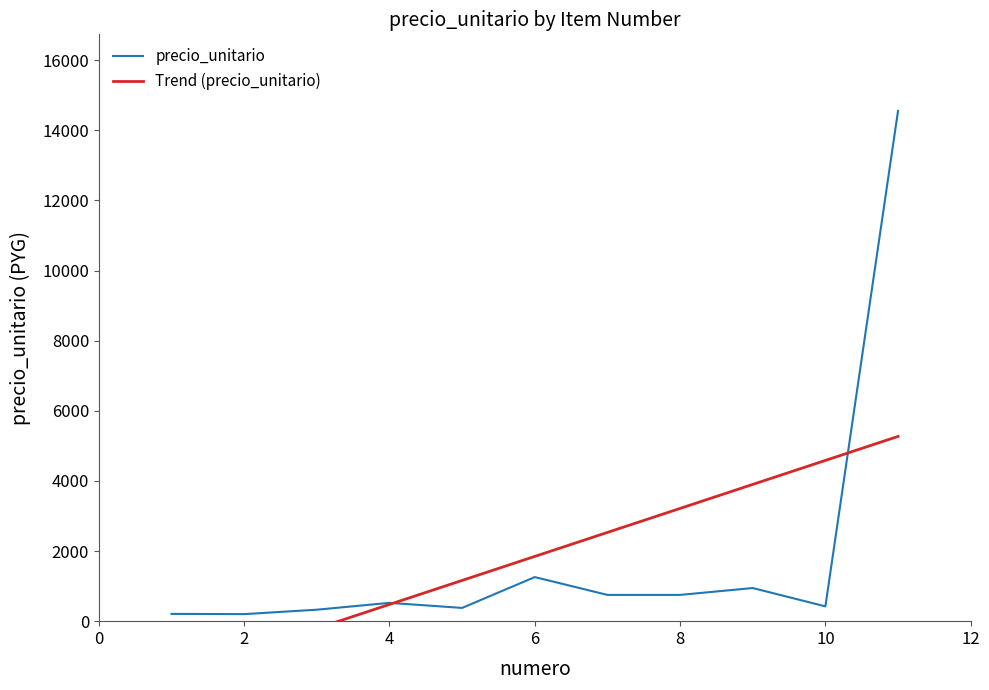

Count the number of categories in the chart.

11